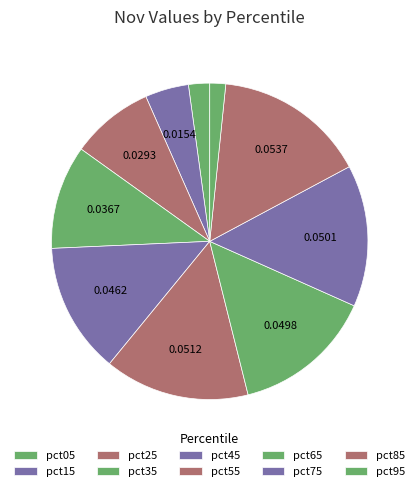

True or false: pct95 accounts for 2% of the total.

True